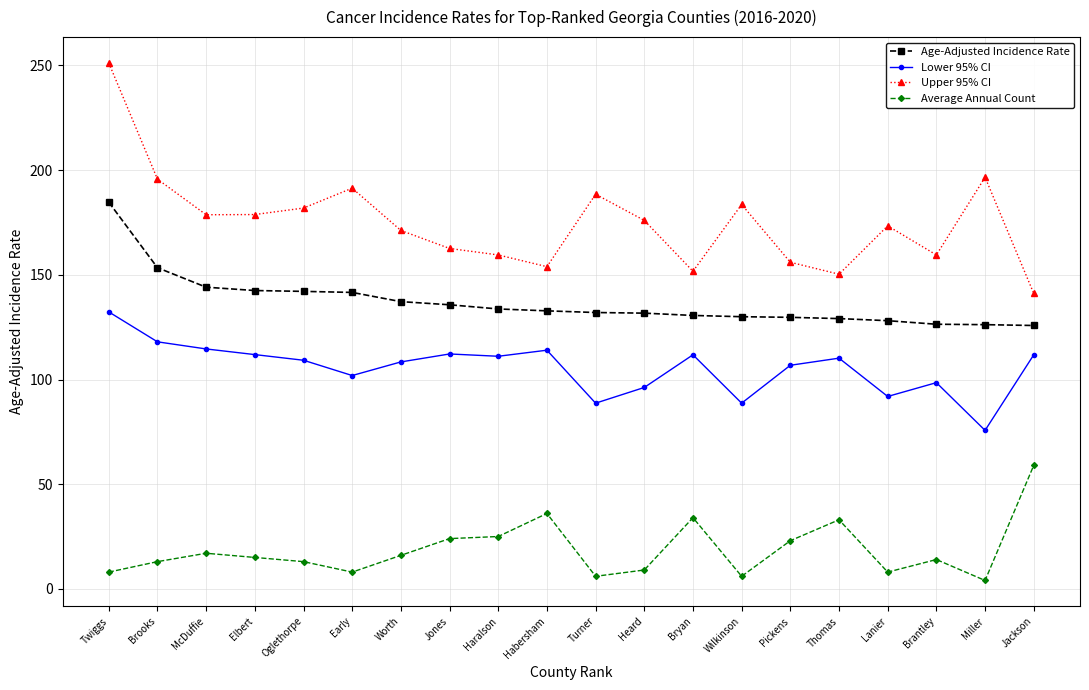

What is the spread (max minus min) of values at Habersham?

117.9